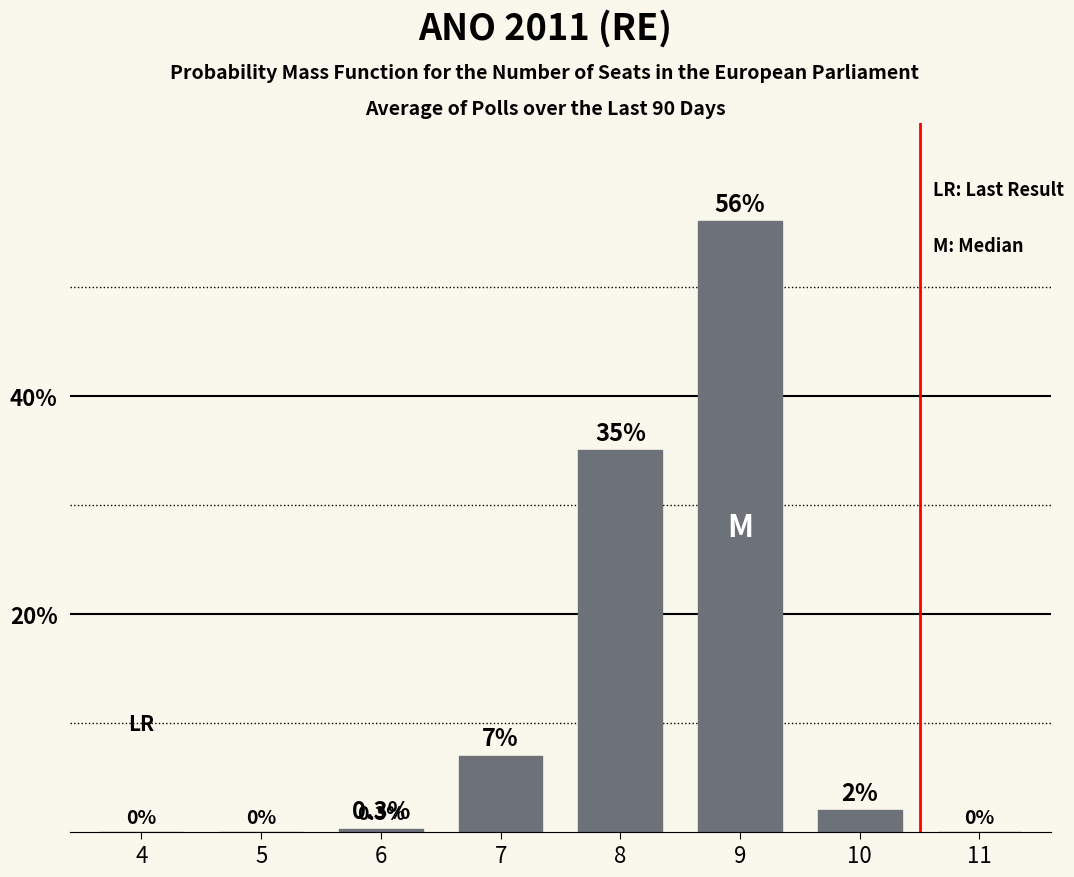

Reading left to right, extract all data points from this chart.

4=0.0	5=0.0	6=0.3	7=7.0	8=35.0	9=56.0	10=2.0	11=0.0